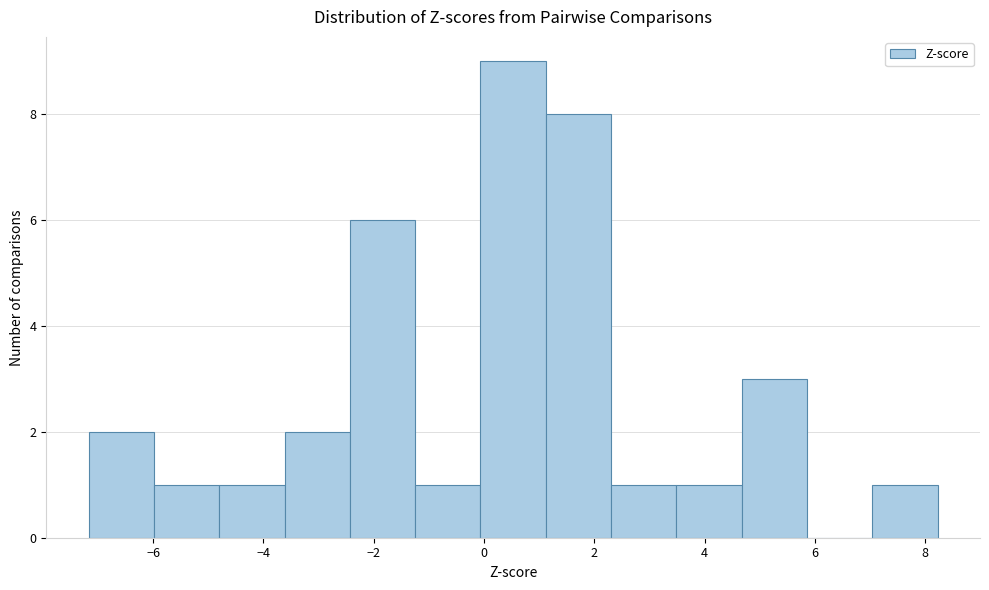

Reading left to right, transcribe this chart: for each bar, give the range it covers on the x-axis and its height. Neither the bar edges nor the heights are printed on the chart, so give them approximately, as read against the axes.

-7.2 to -6.0: 2
-6.0 to -4.8: 1
-4.8 to -3.6: 1
-3.6 to -2.4: 2
-2.4 to -1.2: 6
-1.2 to 0.0: 1
0.0 to 1.2: 9
1.2 to 2.4: 8
2.4 to 3.4: 1
3.4 to 4.6: 1
4.6 to 5.8: 3
5.8 to 7.0: 0
7.0 to 8.2: 1